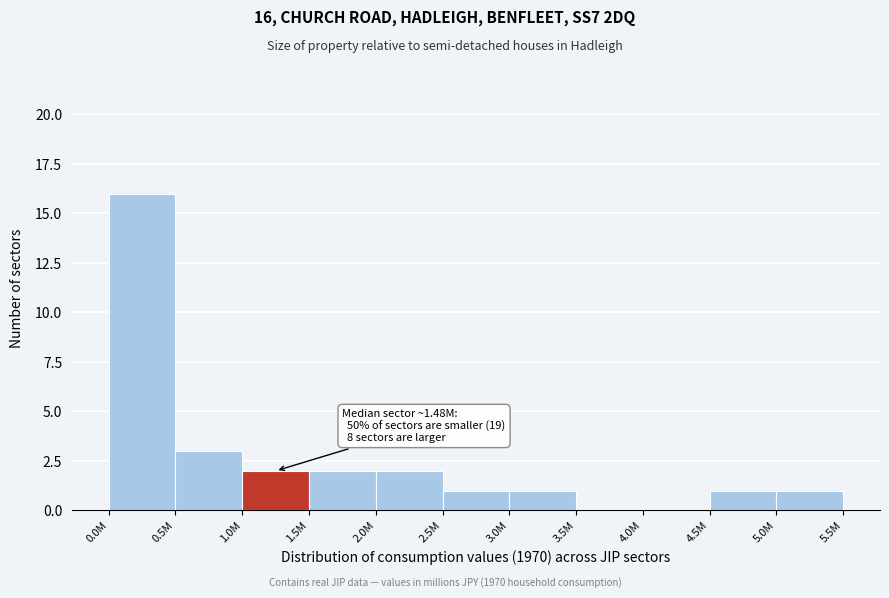

Reading left to right, list all the values displayed in this chart.

0.0M=16	0.5M=3	1.0M=2	1.5M=2	2.0M=2	2.5M=1	3.0M=1	3.5M=0	4.0M=0	4.5M=1	5.0M=1